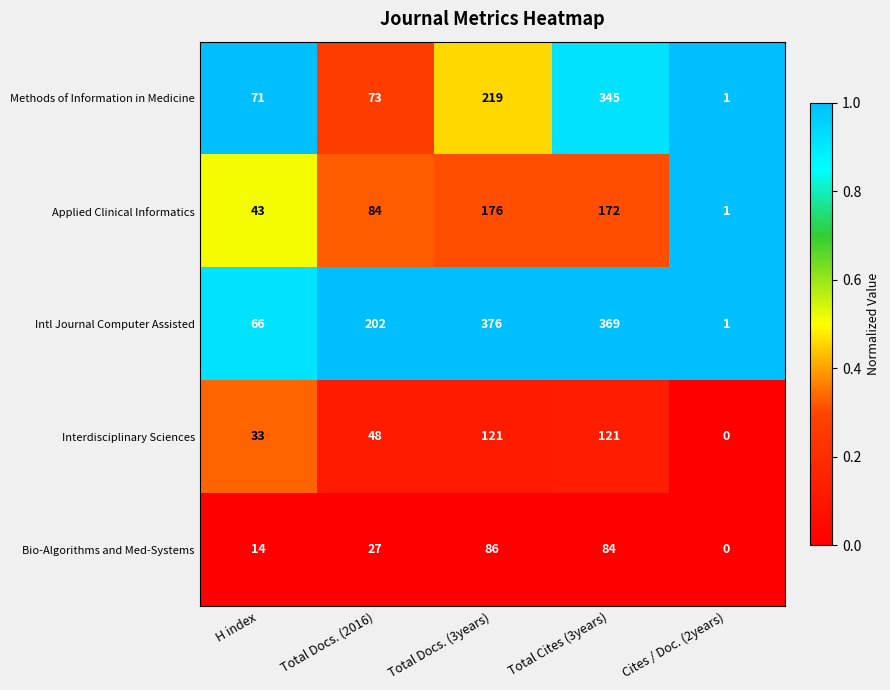

At Total Docs. (2016), list the series in order from largest to smallest.

Intl Journal Computer Assisted, Applied Clinical Informatics, Methods of Information in Medicine, Interdisciplinary Sciences, Bio-Algorithms and Med-Systems